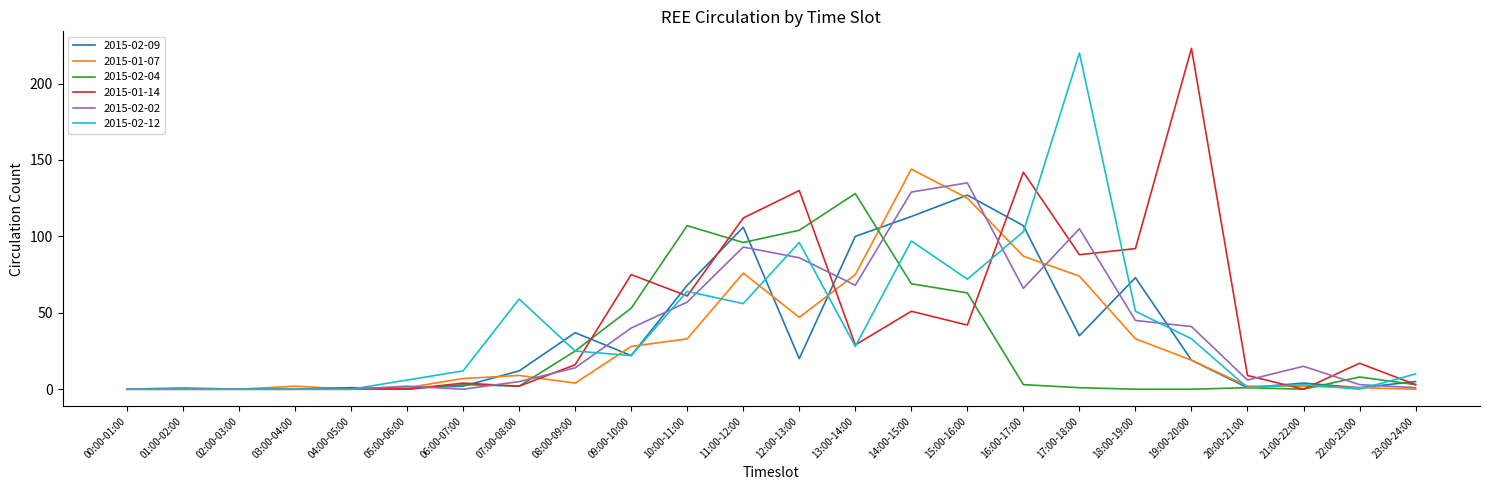

The value of 2015-02-04 at 22:00-23:00 is 8. True or false?

True